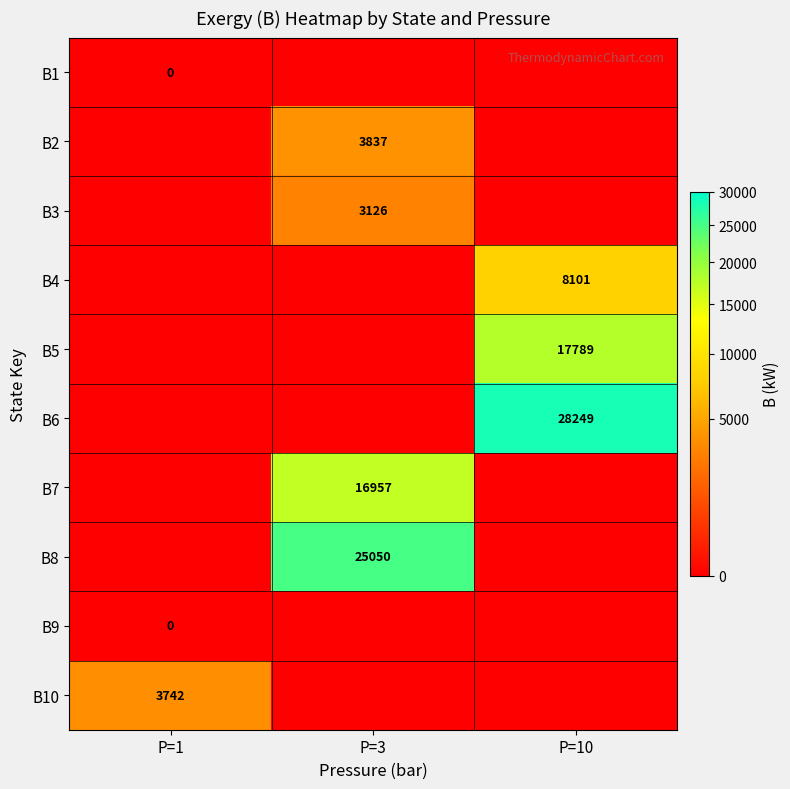

True or false: B10 has a value of 6664 at P=1.

False